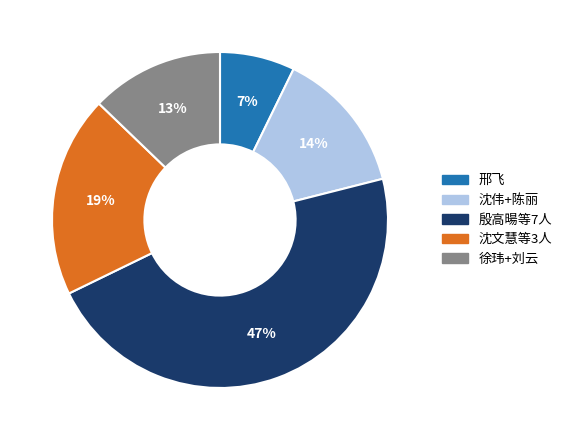

What percentage is the 沈伟+陈丽 slice, to the nearest percent?

14%